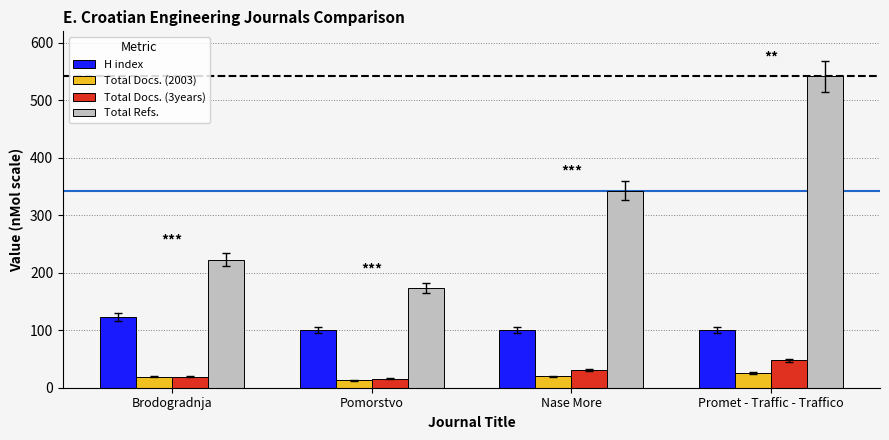

At which category does the chart reach its minimum across all series?

Pomorstvo